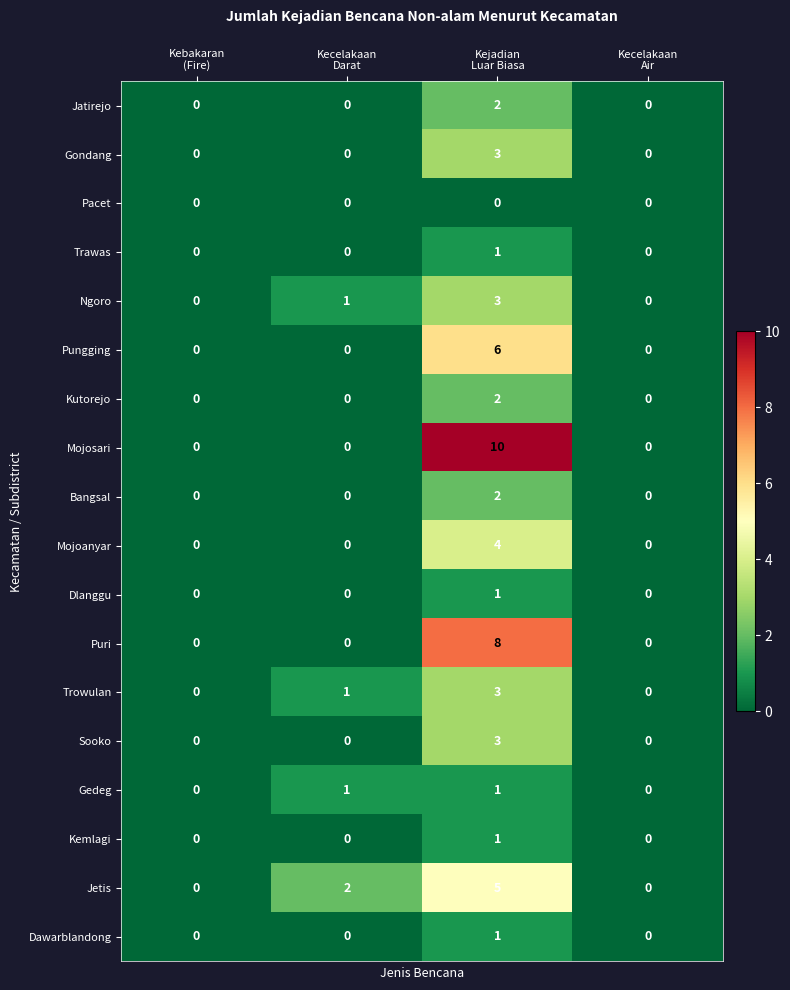

Which series has the widest spread of values?

Mojosari